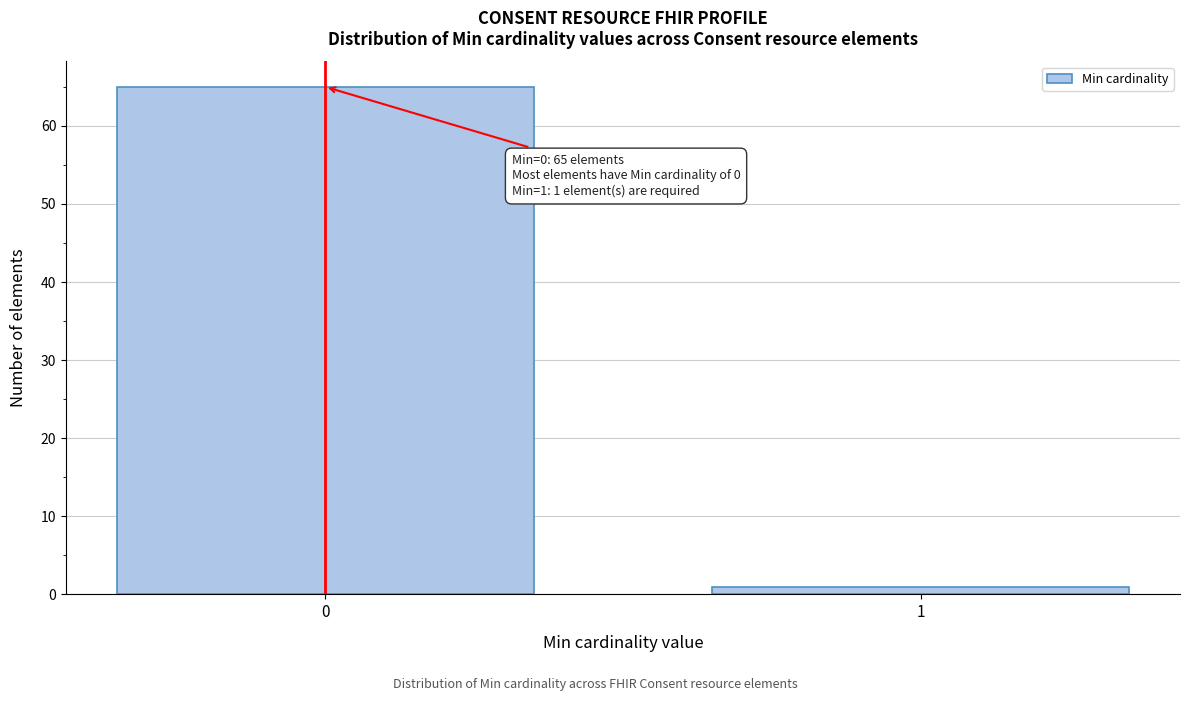

Reading left to right, what are all the values shown in this chart?

65	1